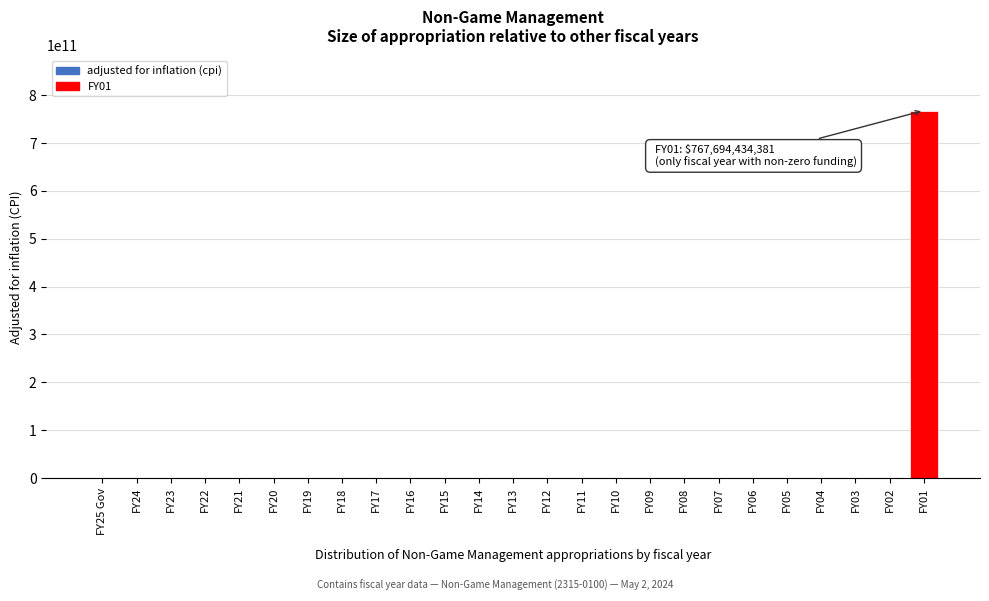

Reading left to right, transcribe all the data shown in this chart.

FY25 Gov=0	FY24=0	FY23=0	FY22=0	FY21=0	FY20=0	FY19=0	FY18=0	FY17=0	FY16=0	FY15=0	FY14=0	FY13=0	FY12=0	FY11=0	FY10=0	FY09=0	FY08=0	FY07=0	FY06=0	FY05=0	FY04=0	FY03=0	FY02=0	FY01=767694434381